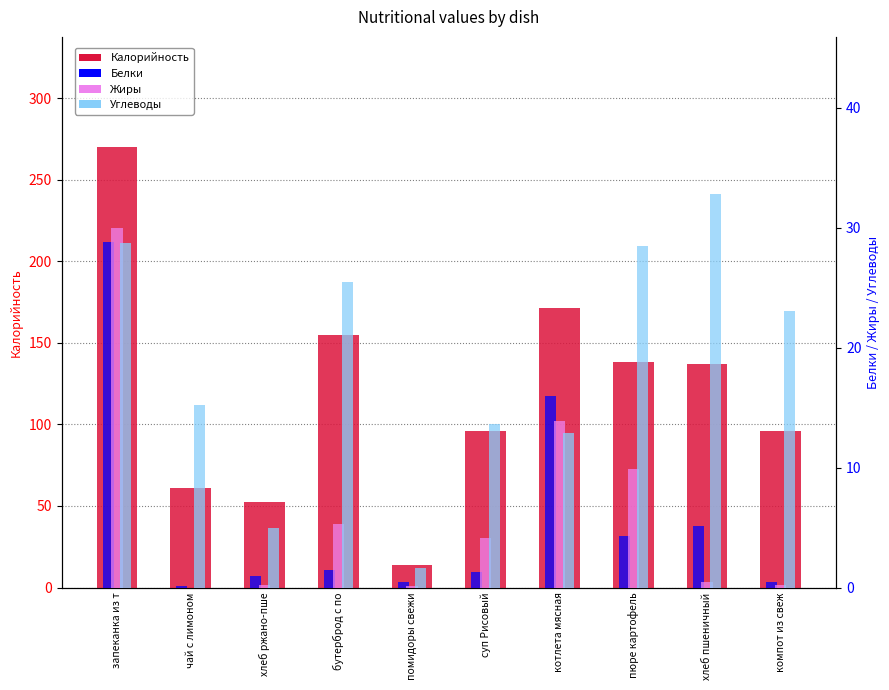

What is the value of the Калорийность bar at the 7th from the left?

171.6